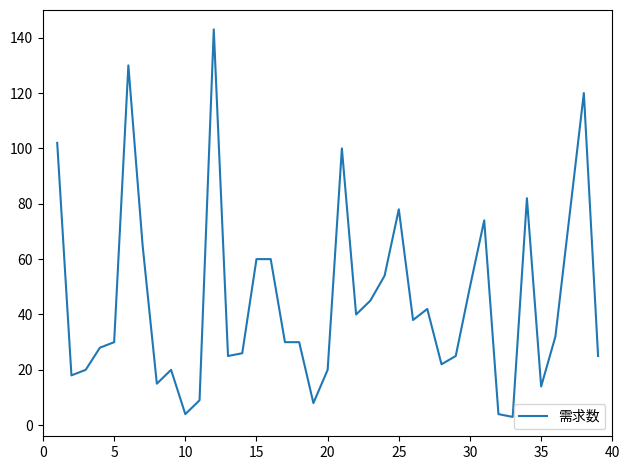

What is the maximum value shown in the chart?

143